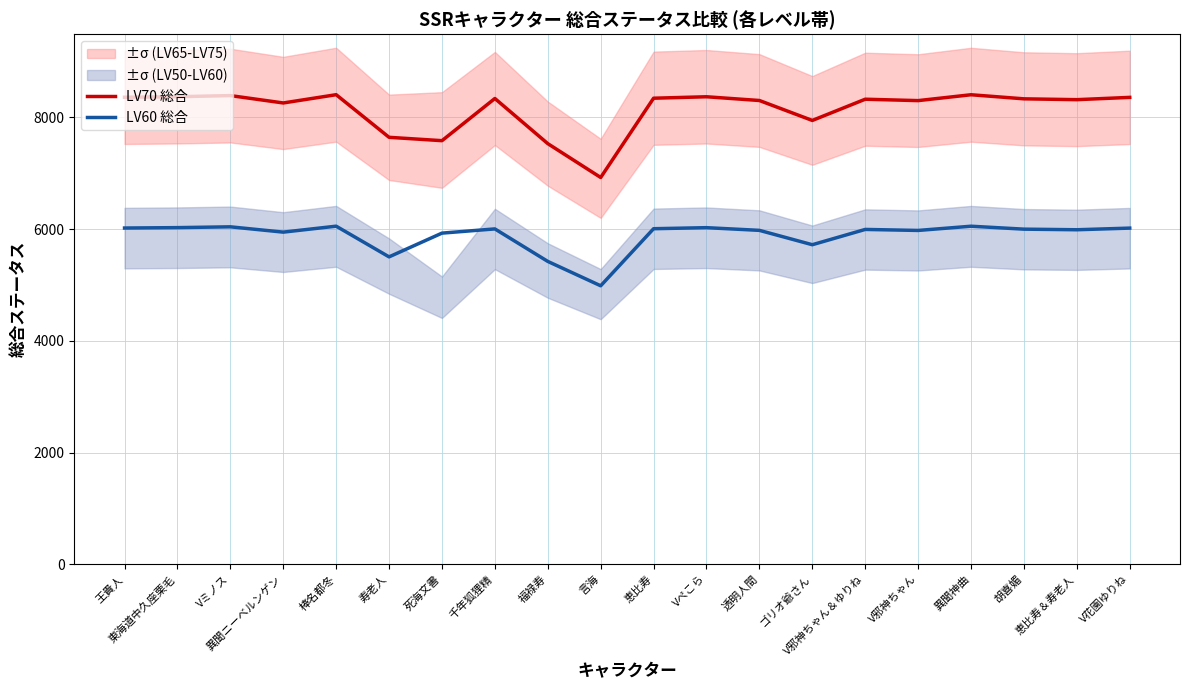

True or false: LV60 総合 and LV70 総合 cross at least once.

False